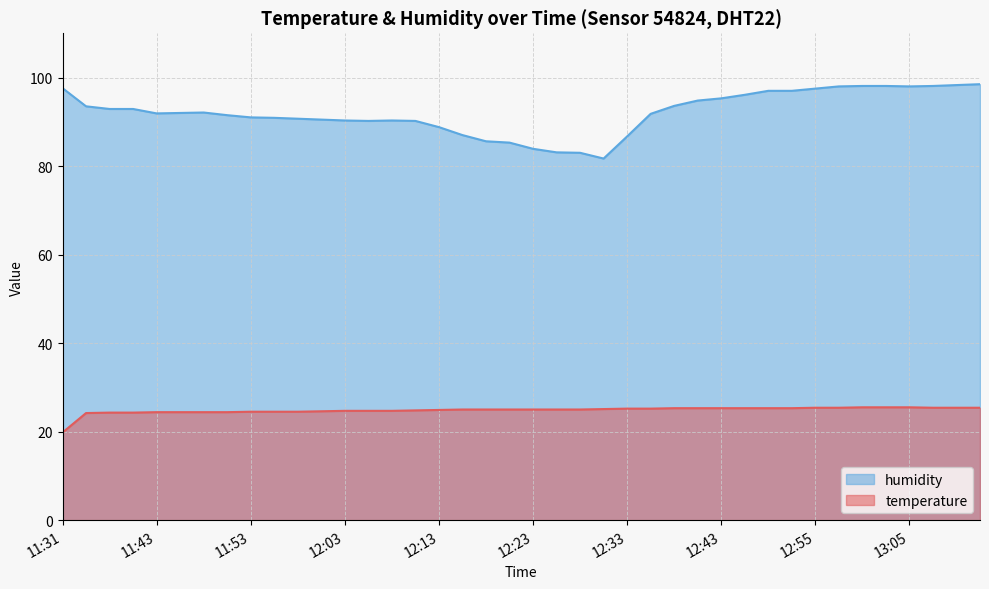

At which category does humidity reach its first local valley?

11:43